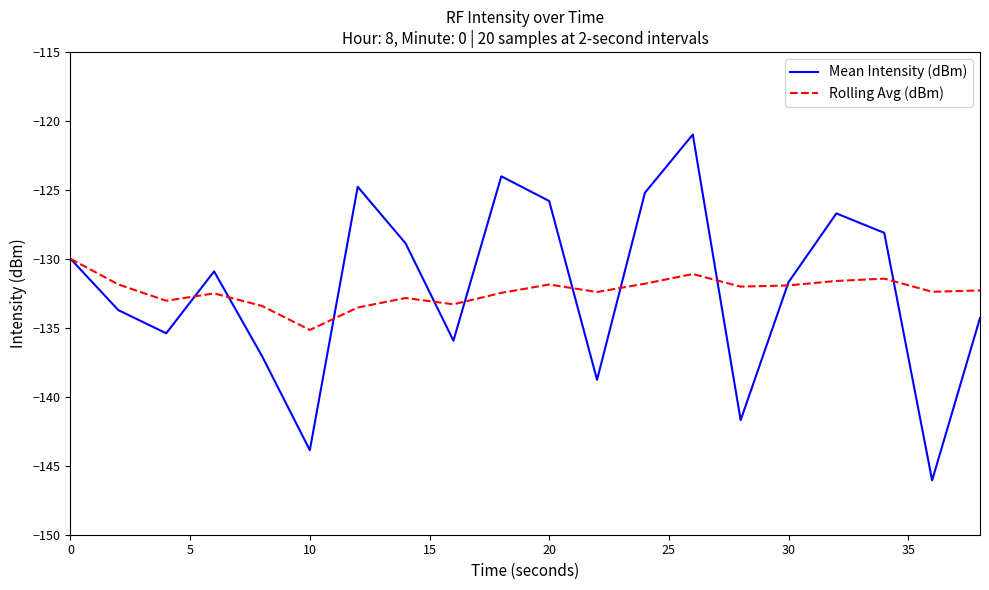

Which series has the largest range (max minus min)?

Mean Intensity (dBm)